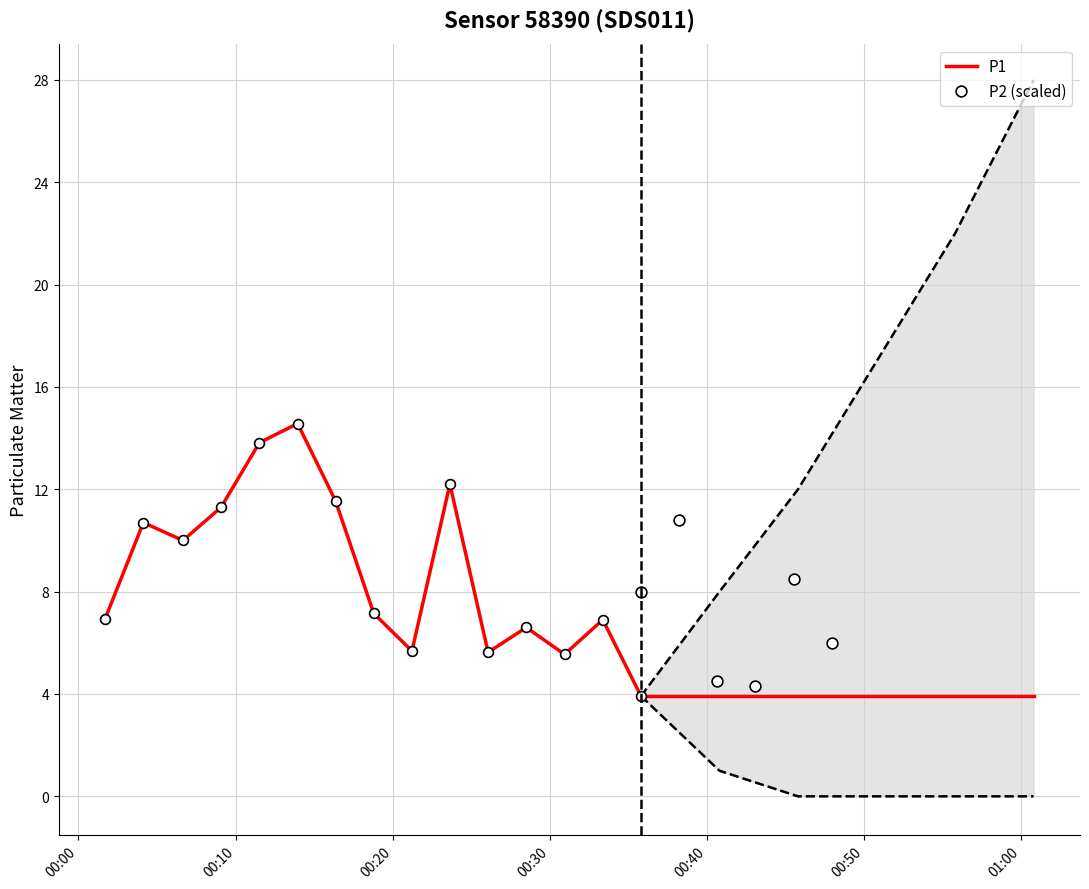

What is the highest value of the P1 series?

14.6